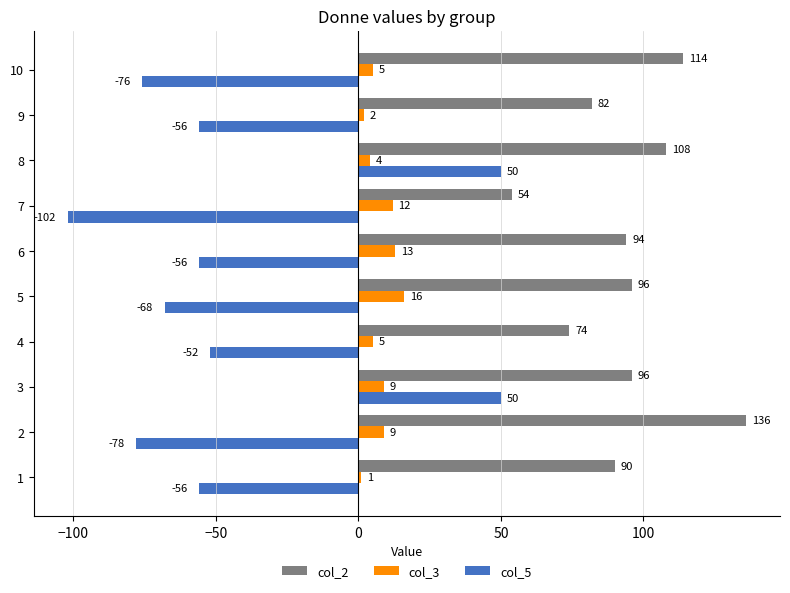

Rank the series by their maximum value, from lowest to highest.

col_3, col_5, col_2